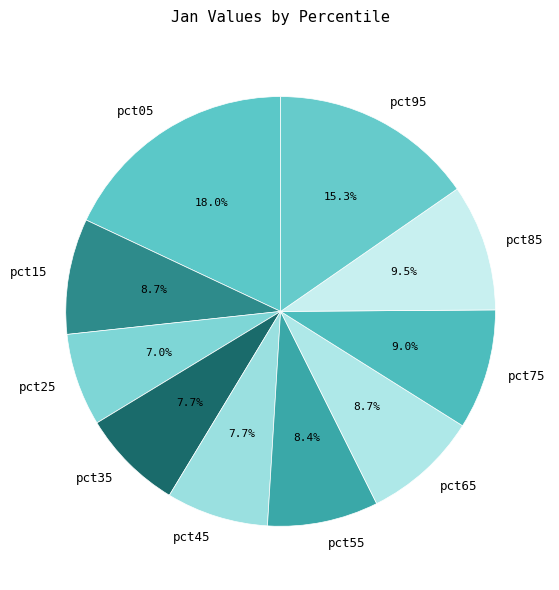

Count the number of slices in the pie.

10